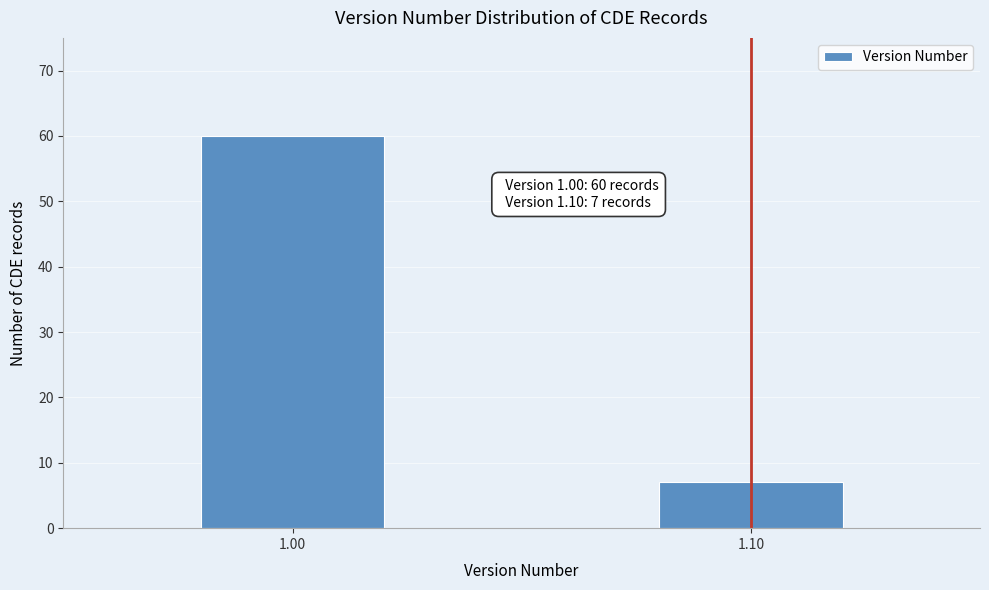

Reading left to right, transcribe all the data shown in this chart.

60	7